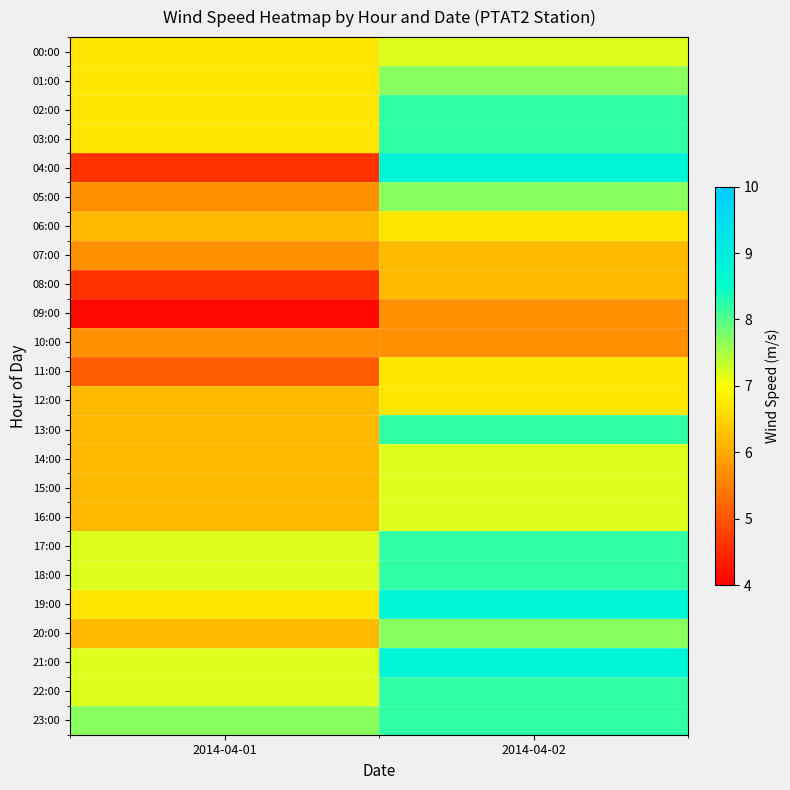

Which series has the largest range (max minus min)?

04:00